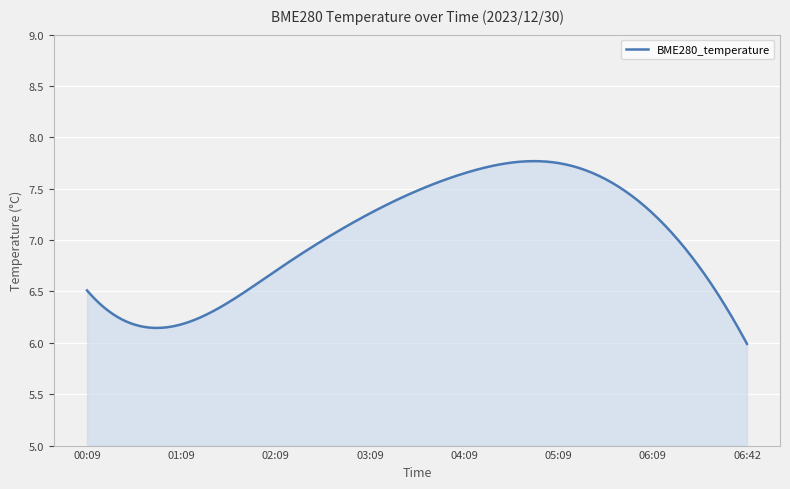

What is the average value?

6.9